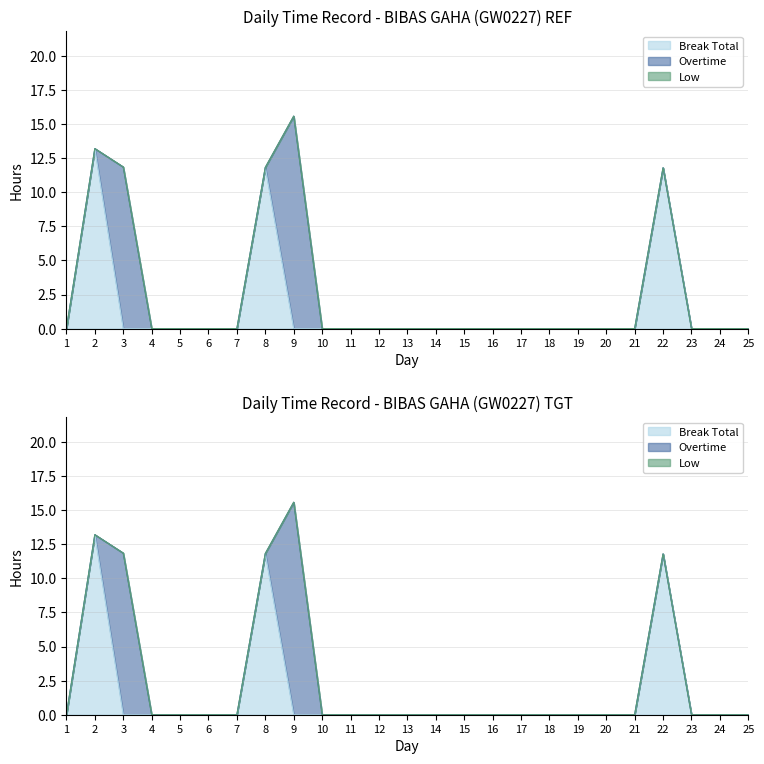

Where is the first local maximum for Break Total?

2